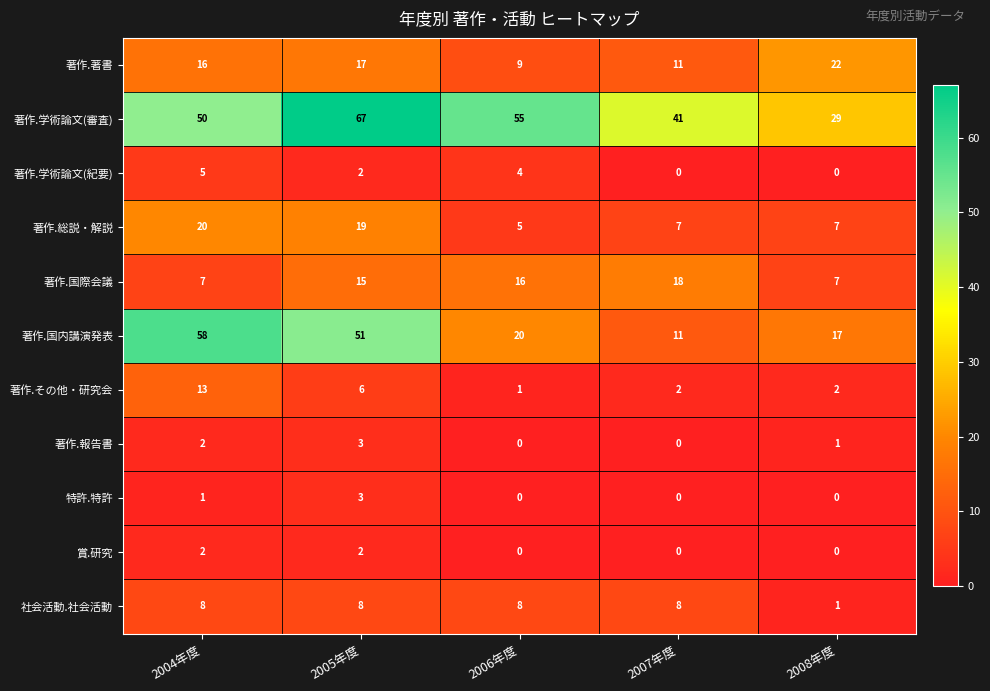

Read the 著作.その他・研究会 value at 2004年度, to the nearest 10.

10